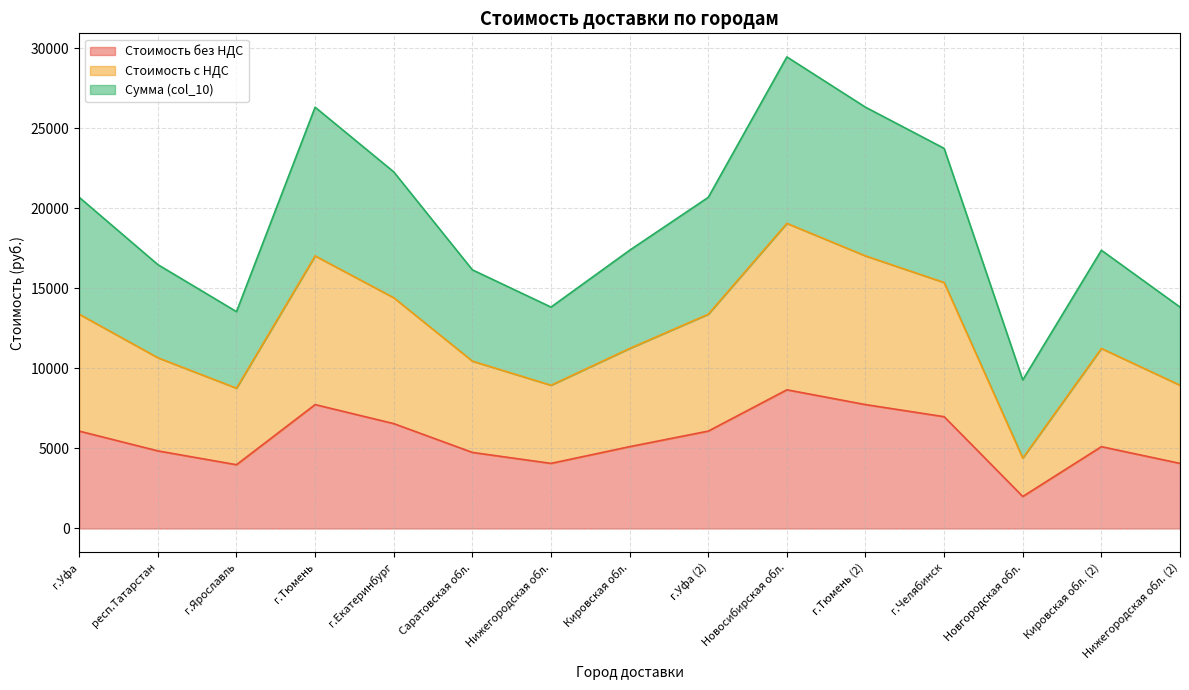

Reading left to right, list all the values displayed in this chart.

Стоимость без НДС: г.Уфа=6084.0	респ.Татарстан=4848.0	г.Ярославль=3984.0	г.Тюмень=7740.0	г.Екатеринбург=6552.0	Саратовская обл.=4752.0	Нижегородская обл.=4068.0	Кировская обл.=5112.0	г.Уфа (2)=6084.0	Новосибирская обл.=8664.0	г.Тюмень (2)=7740.0	г.Челябинск=6984.0	Новгородская обл.=2000.0	Кировская обл. (2)=5112.0	Нижегородская обл. (2)=4068.0
Стоимость с НДС: г.Уфа=13384.8	респ.Татарстан=10665.6	г.Ярославль=8764.8	г.Тюмень=17028.0	г.Екатеринбург=14414.4	Саратовская обл.=10454.4	Нижегородская обл.=8949.6	Кировская обл.=11246.4	г.Уфа (2)=13384.8	Новосибирская обл.=19060.8	г.Тюмень (2)=17028.0	г.Челябинск=15364.8	Новгородская обл.=4400.0	Кировская обл. (2)=11246.4	Нижегородская обл. (2)=8949.6
Сумма (col_10): г.Уфа=20685.6	респ.Татарстан=16483.2	г.Ярославль=13545.6	г.Тюмень=26316.0	г.Екатеринбург=22276.8	Саратовская обл.=16156.8	Нижегородская обл.=13831.2	Кировская обл.=17380.8	г.Уфа (2)=20685.6	Новосибирская обл.=29457.6	г.Тюмень (2)=26316.0	г.Челябинск=23745.6	Новгородская обл.=9281.6	Кировская обл. (2)=17380.8	Нижегородская обл. (2)=13831.2